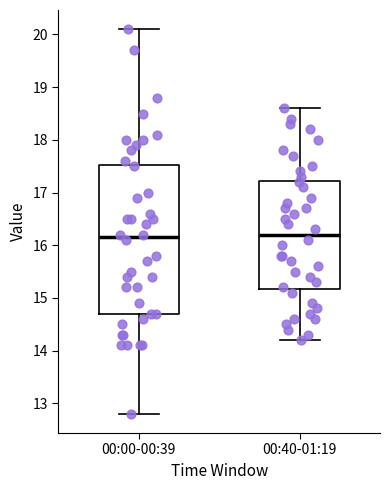

Reading left to right, read every box against the y-axis: the position of its median line, the range the box covers, and the ends of its whiskers. The values are not printed on the chart, so give them approximately, as read against the axis.

00:00-00:39: median 16.2, box 14.7 to 17.5, whiskers 12.8 to 20.1
00:40-01:19: median 16.2, box 15.2 to 17.2, whiskers 14.2 to 18.6